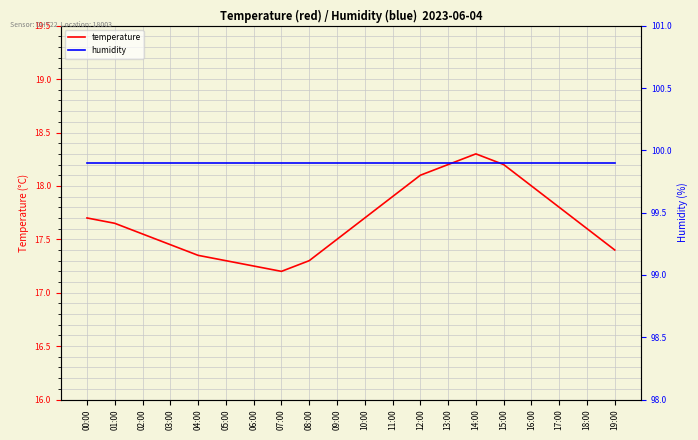

Between 11:00 and 18:00, which is larger?

11:00